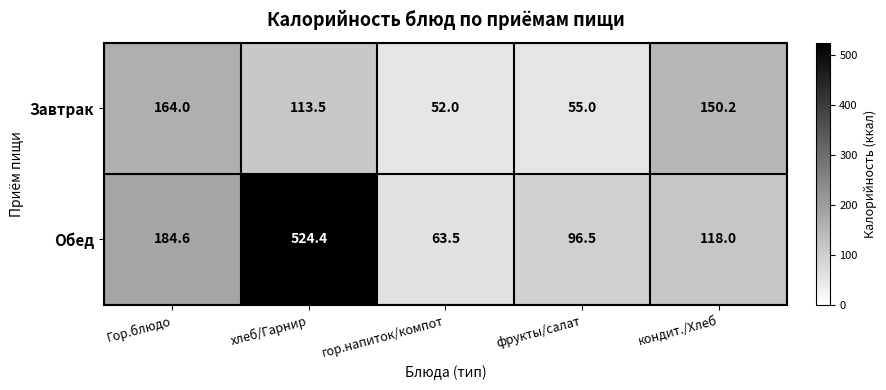

Which series has the largest total across all categories?

Обед